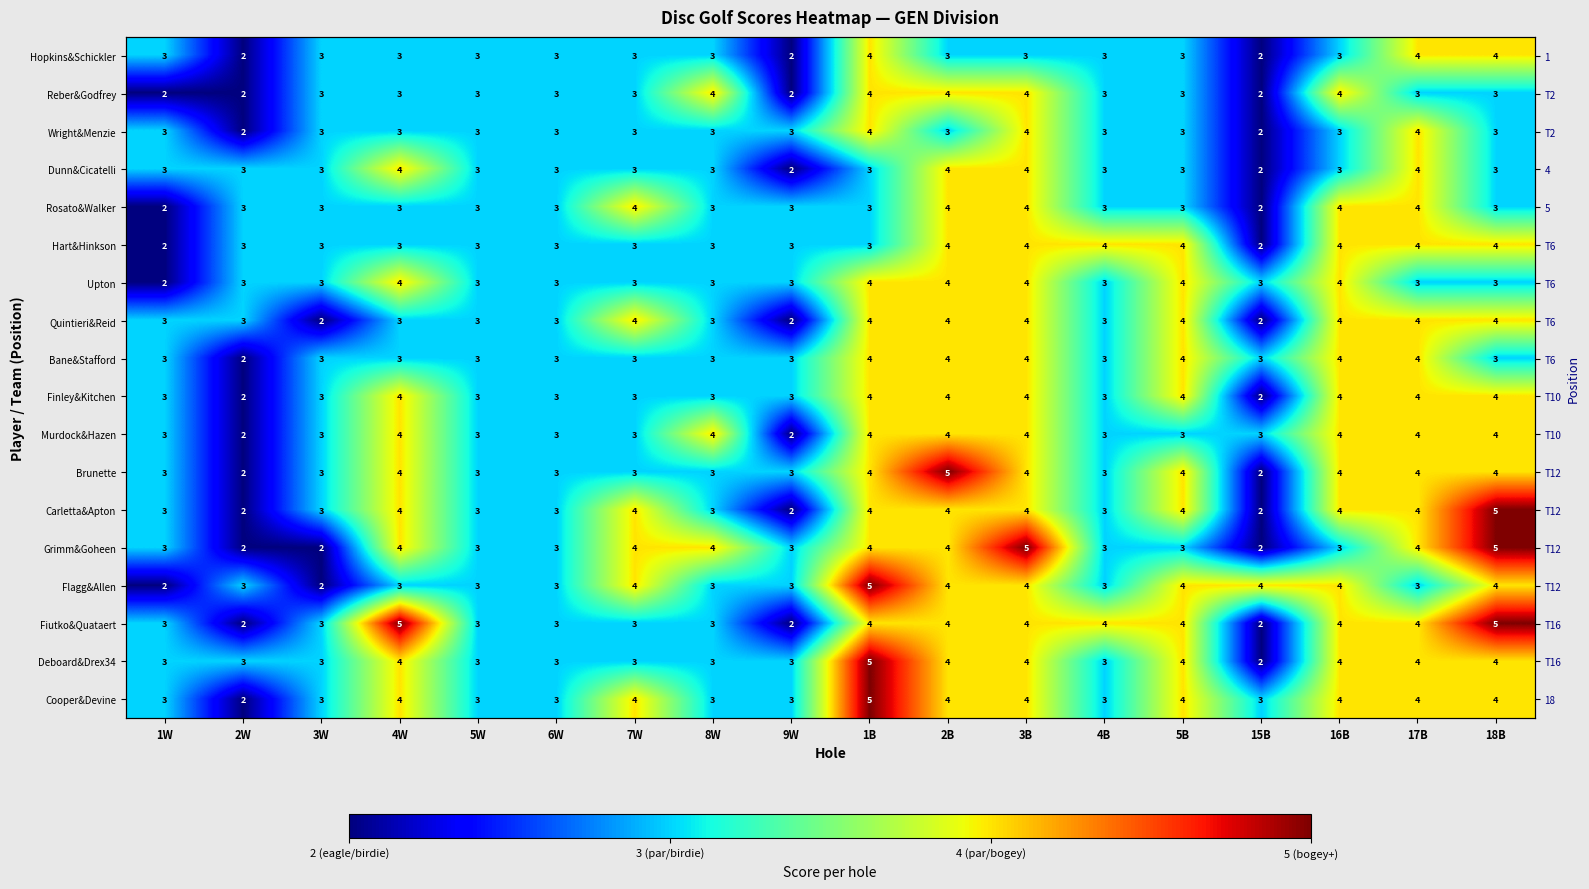

Between 16B and 4B, which is larger?

16B